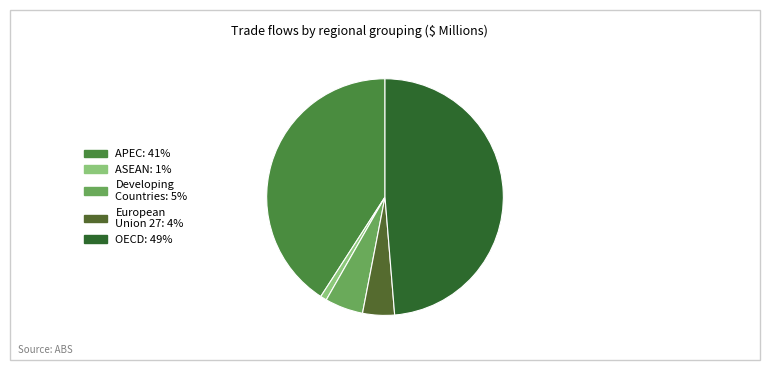

Is there a majority slice in this chart?

No